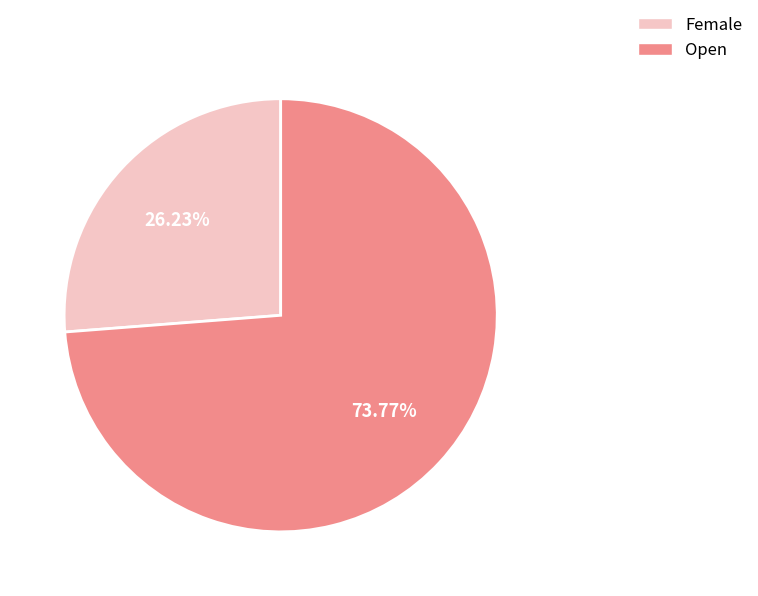

How many slices are in this pie chart?

2